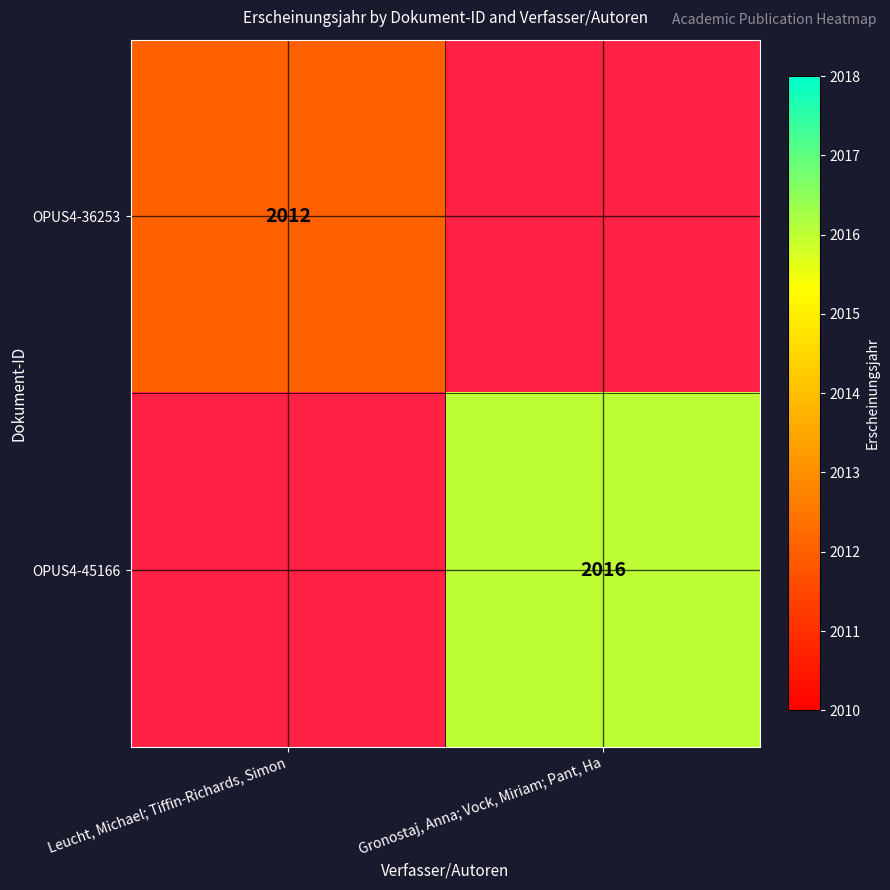

True or false: OPUS4-36253 has a value of 2012 at Leucht, Michael; Tiffin-Richards, Simon.

True